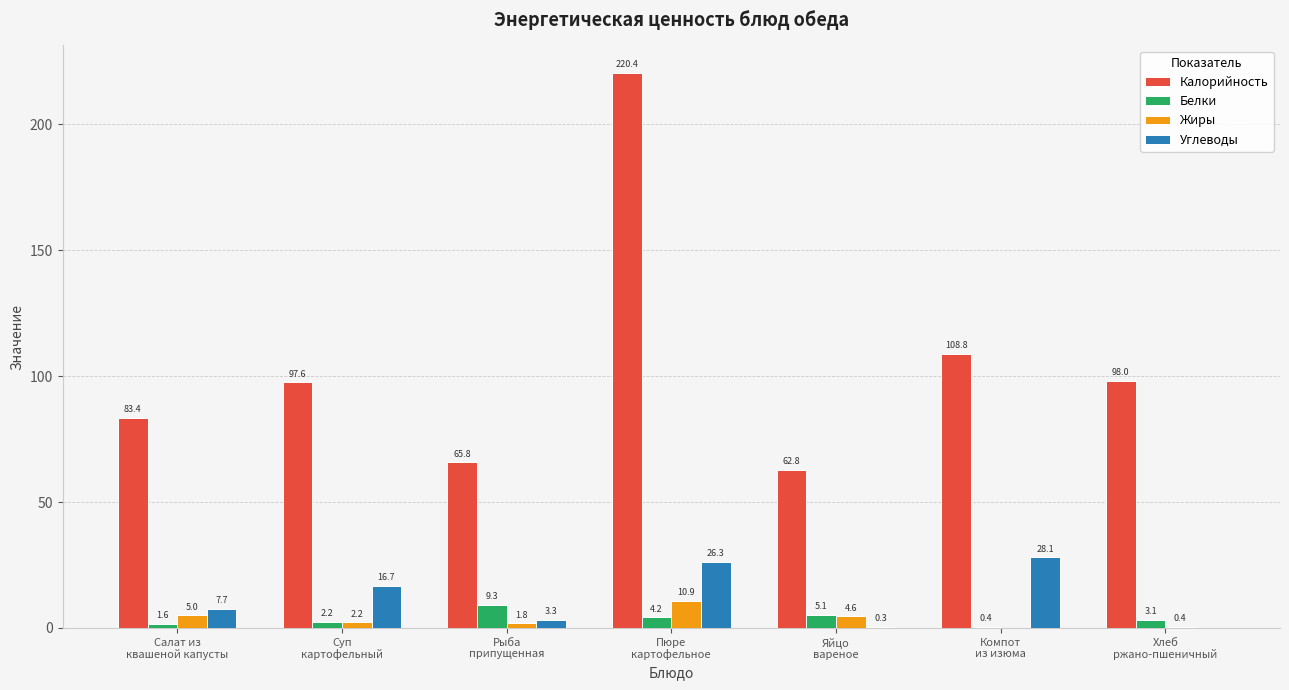

What is the highest value of the Белки series?

9.3